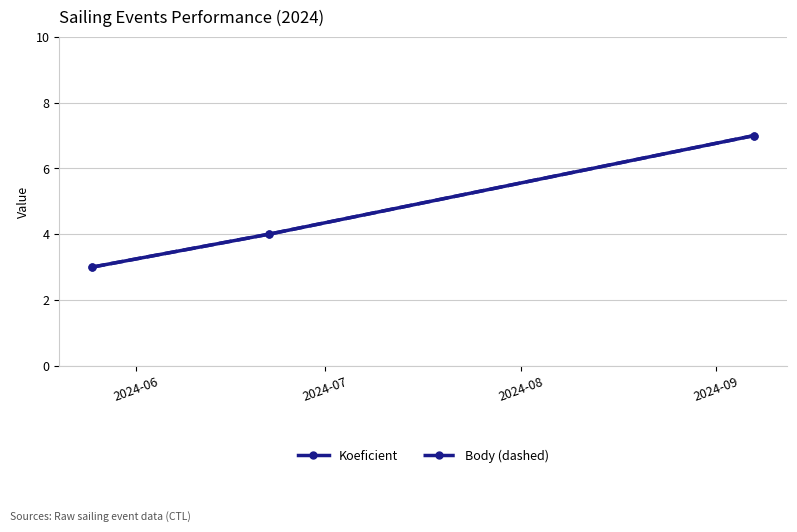

Does the chart have visible grid lines?

Yes